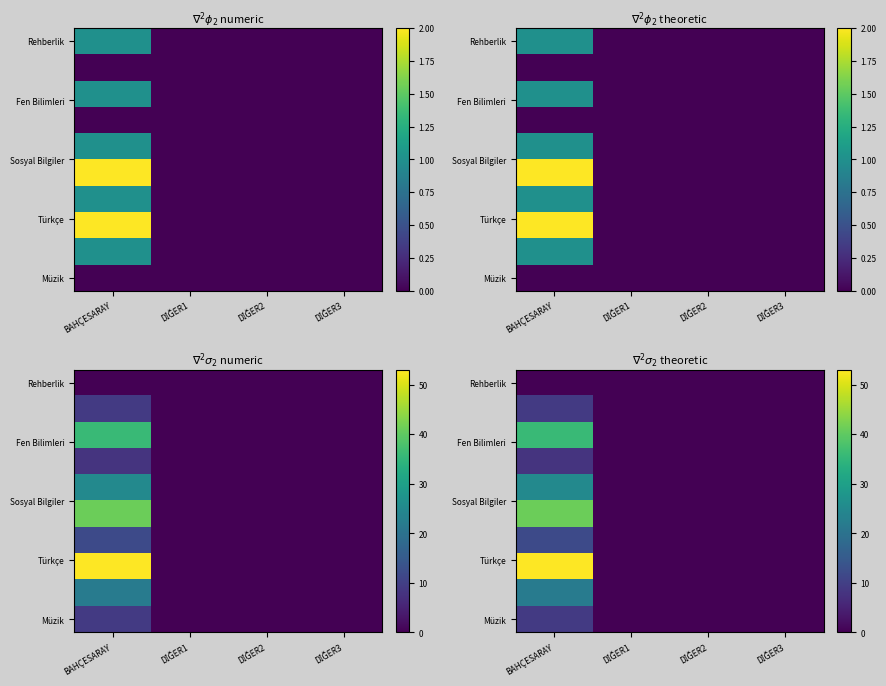

Which has a higher value, BAHÇESARAY or DİĞER1?

BAHÇESARAY